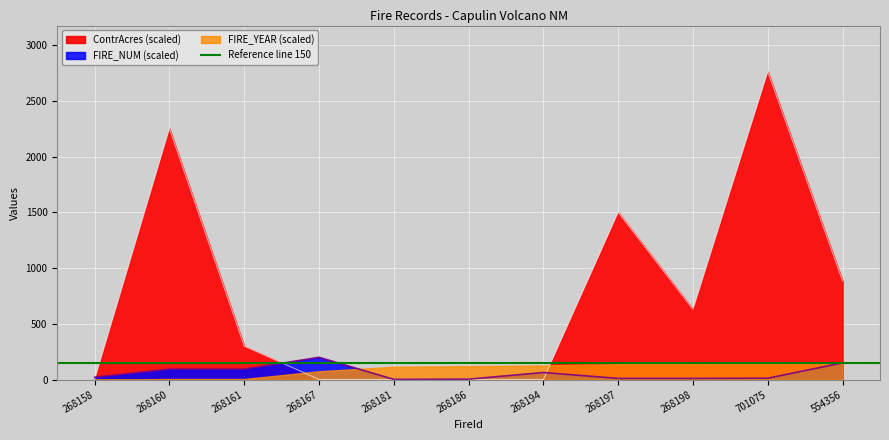

True or false: FIRE_NUM has a value of 2.2 at 268181.

True